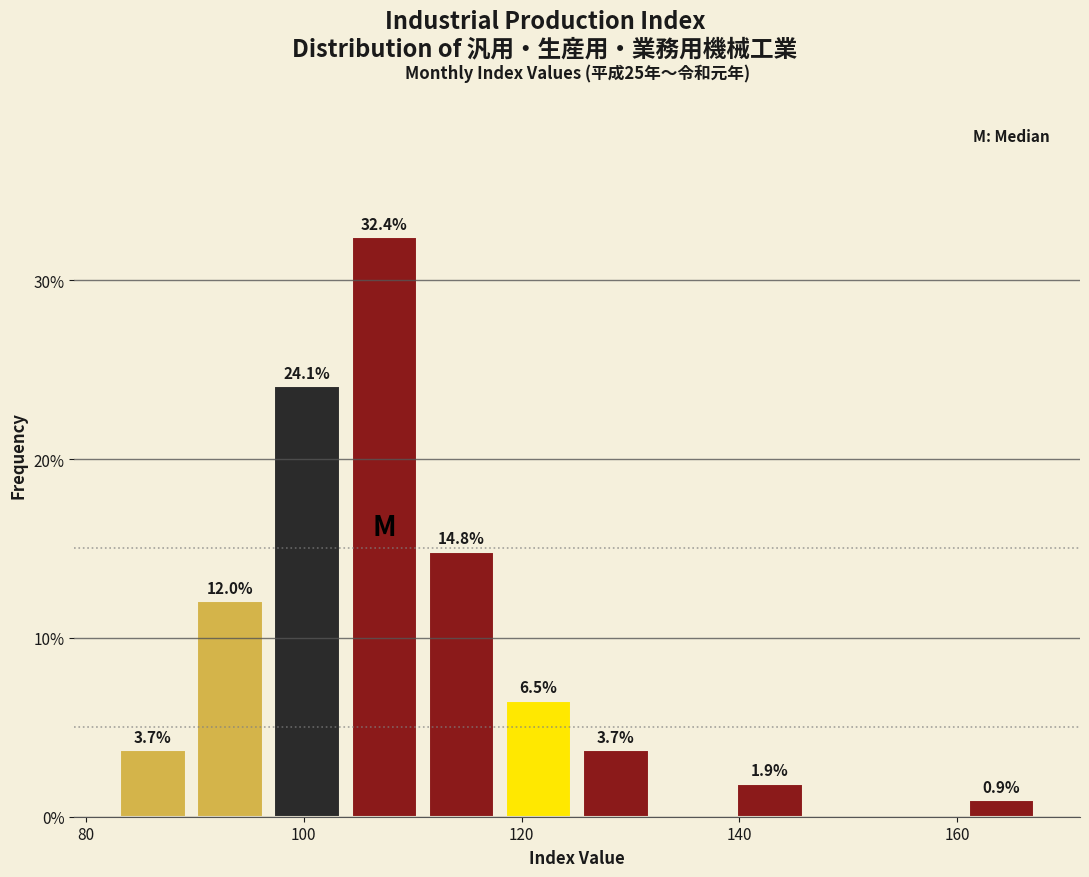

Around what value on the x-axis is the tallest bar? Give the approximate position of its centre, as read against the axis.

108